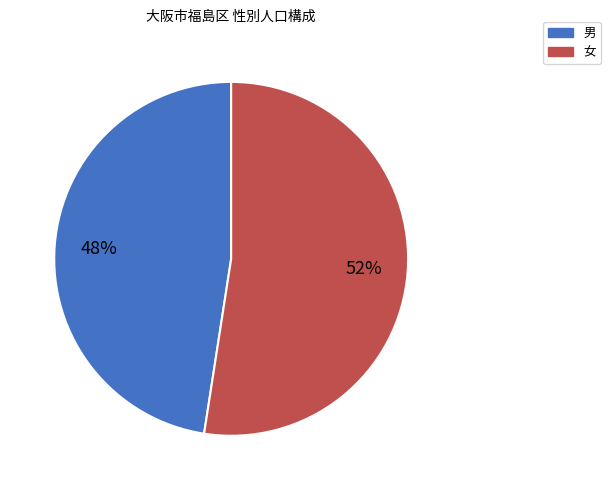

To the nearest percent, what is the average slice percentage?

50%